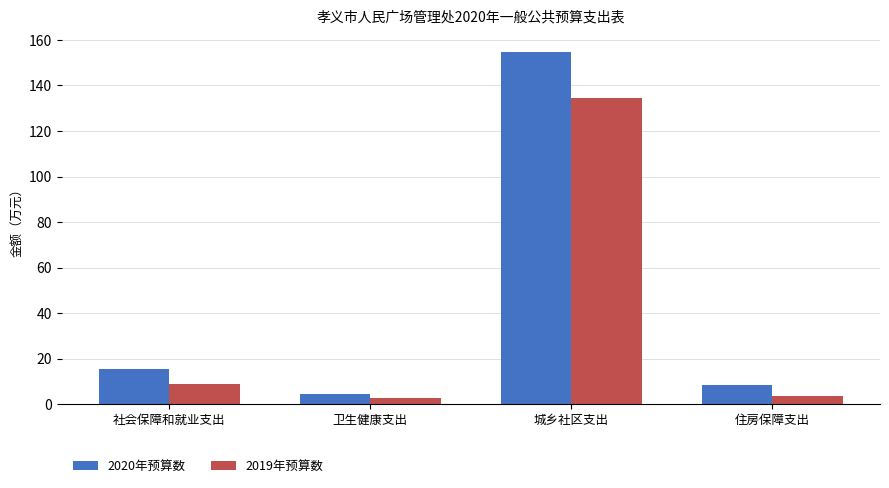

At how many categories does at least one series exceed 50?

1